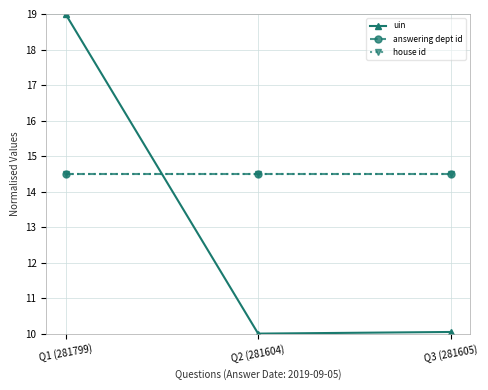

Reading right to left, what are all the values shown in this chart?

uin: Q3 (281605)=10.0	Q2 (281604)=10.0	Q1 (281799)=19.0
answering dept id: Q3 (281605)=14.5	Q2 (281604)=14.5	Q1 (281799)=14.5
house id: Q3 (281605)=14.5	Q2 (281604)=14.5	Q1 (281799)=14.5